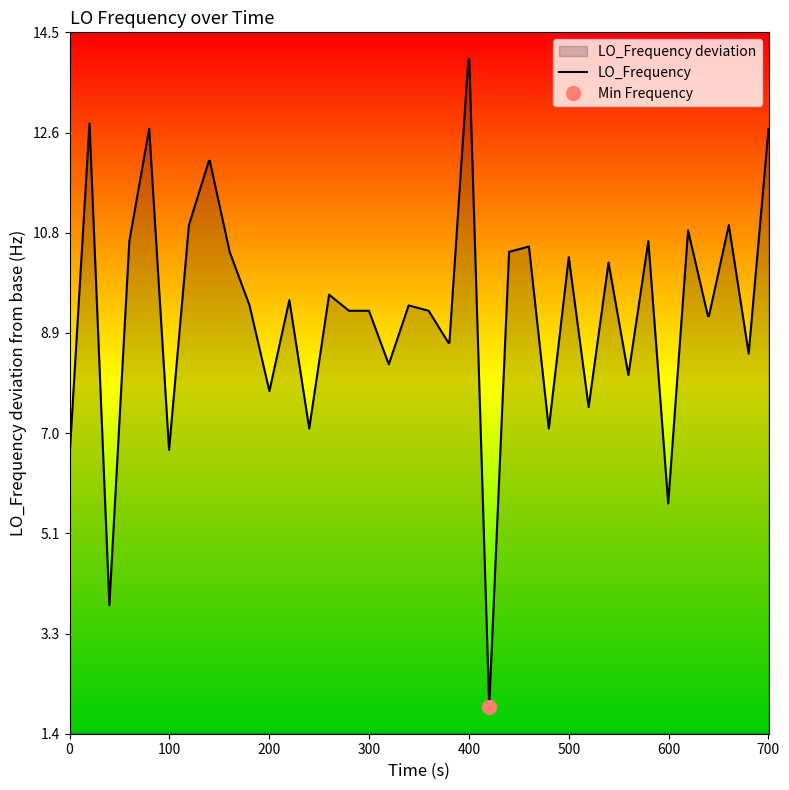

What is the lowest value of the LO_Frequency series?

1.9